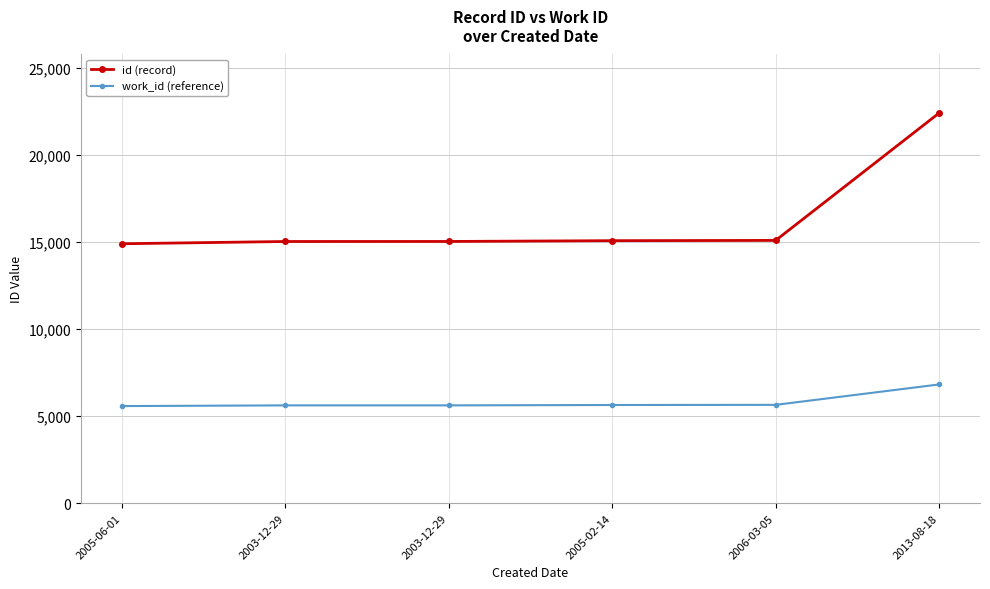

How many lines are shown in the chart?

2